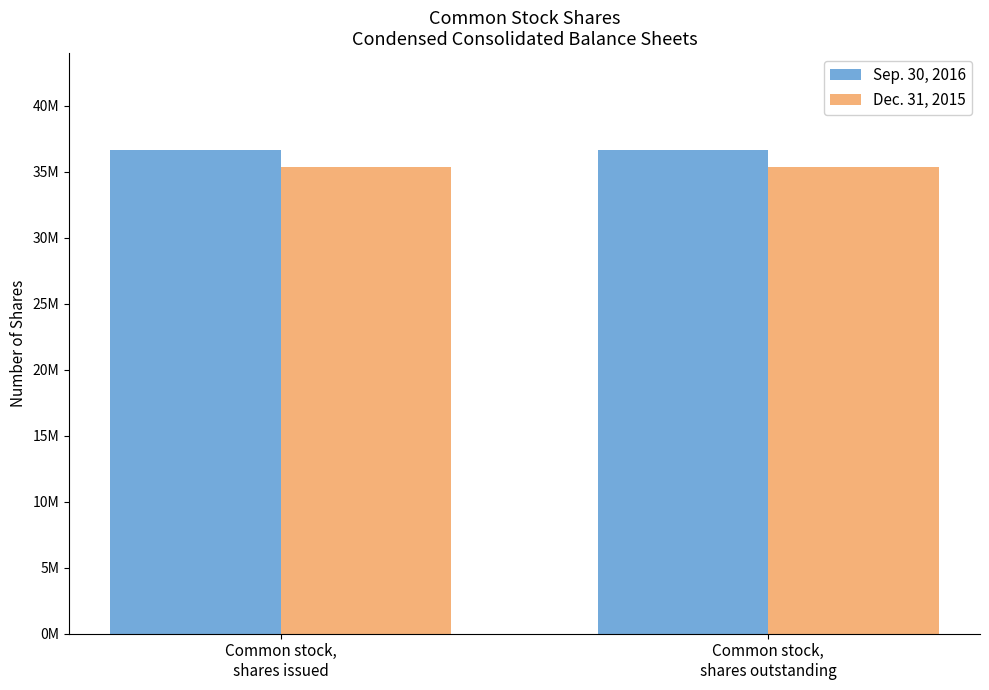

What is the value of the Sep. 30, 2016 bar at the 1st from the left?

36652000